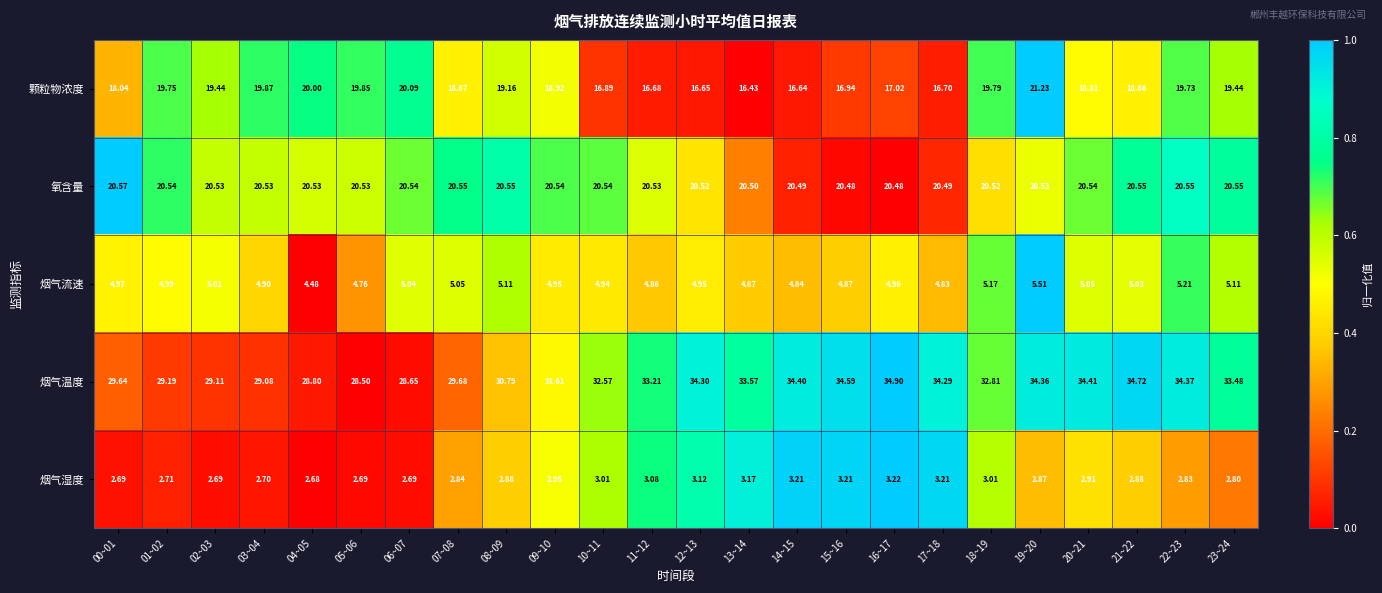

Which series changed the most between 11~12 and 23~24?

颗粒物浓度